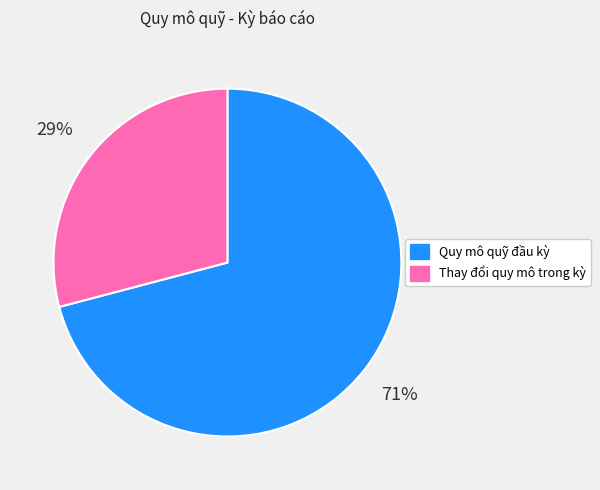

What percentage is the Quy mô quỹ đầu kỳ slice, to the nearest percent?

71%